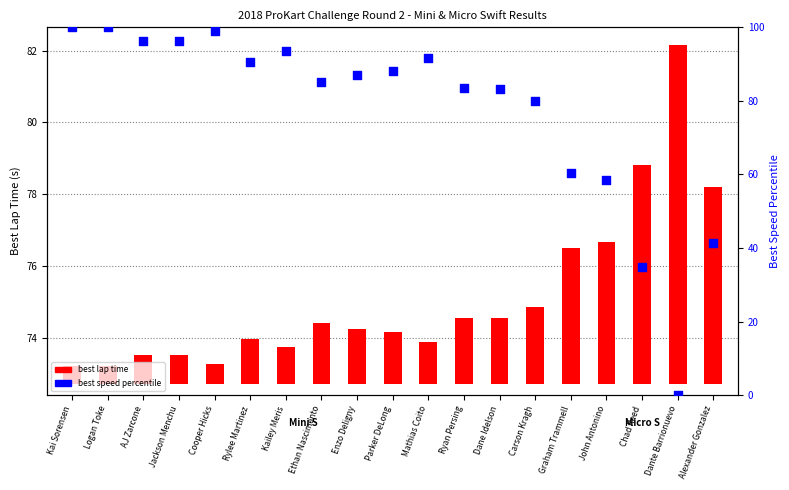

At how many categories does at least one series exceed 41?

17